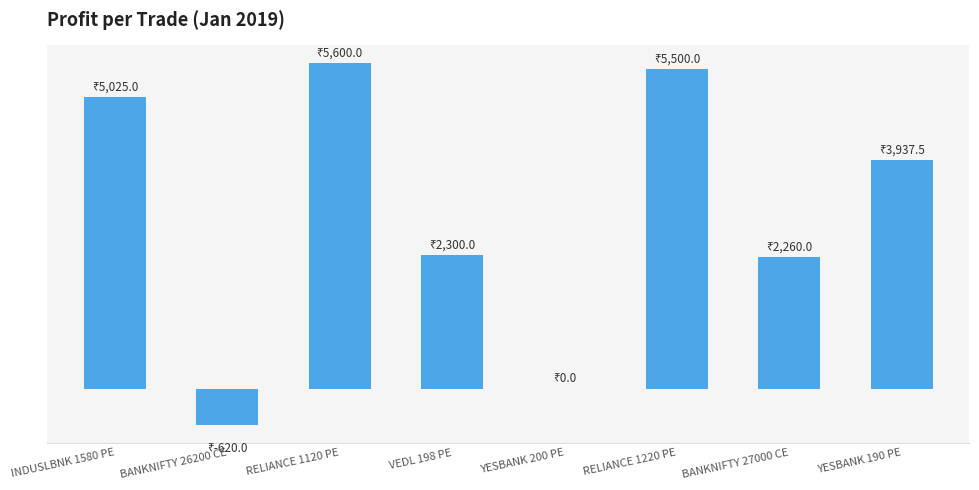

Rank the categories by value from lowest to highest.

BANKNIFTY 26200 CE, YESBANK 200 PE, BANKNIFTY 27000 CE, VEDL 198 PE, YESBANK 190 PE, INDUSLBNK 1580 PE, RELIANCE 1220 PE, RELIANCE 1120 PE